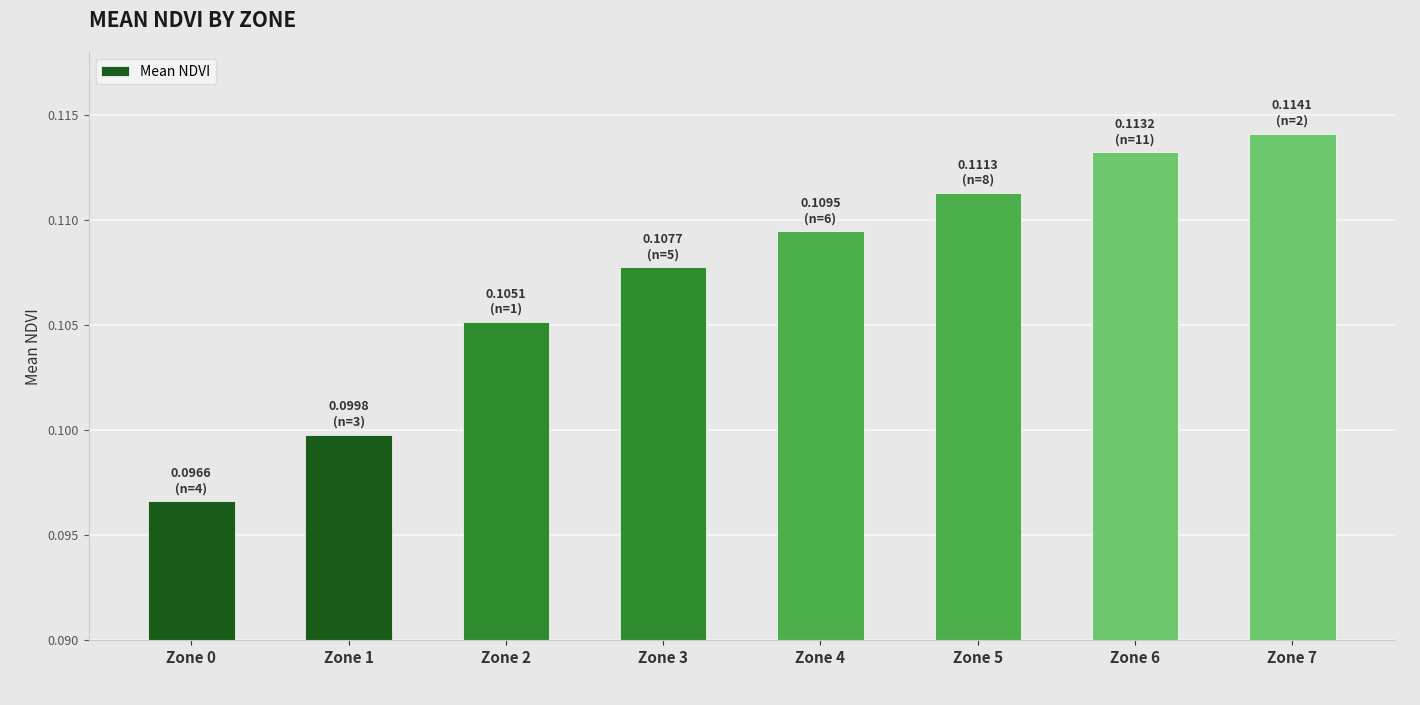

At which category does the chart reach its peak across all series?

Zone 7